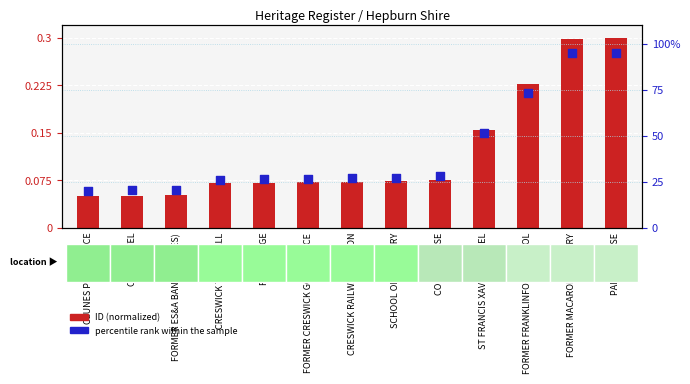

Which series reaches the minimum Y coordinate?

ID (normalized)